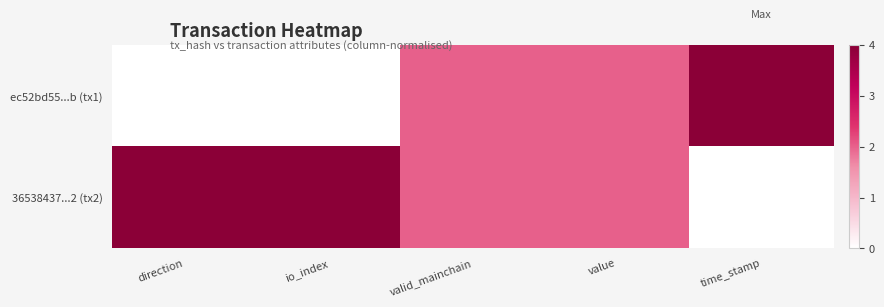

What is the greatest value displayed?

1.0